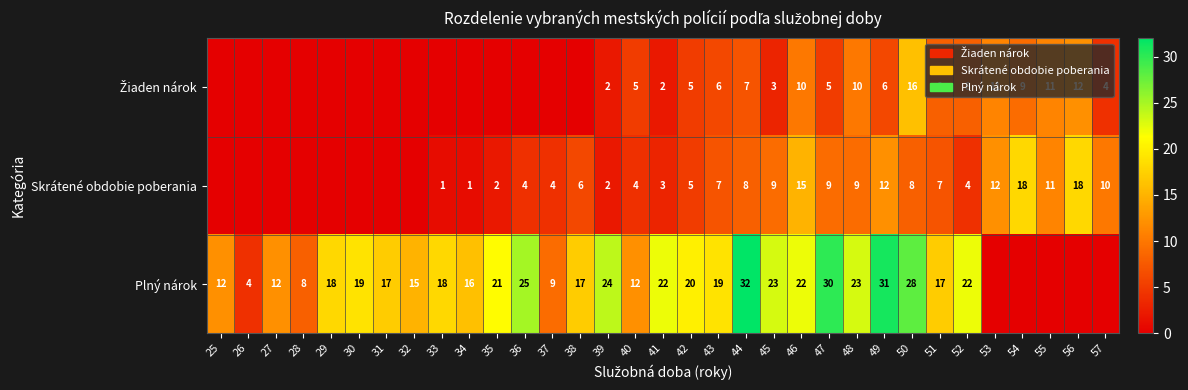

At which category is the sum across all series the highest?

50